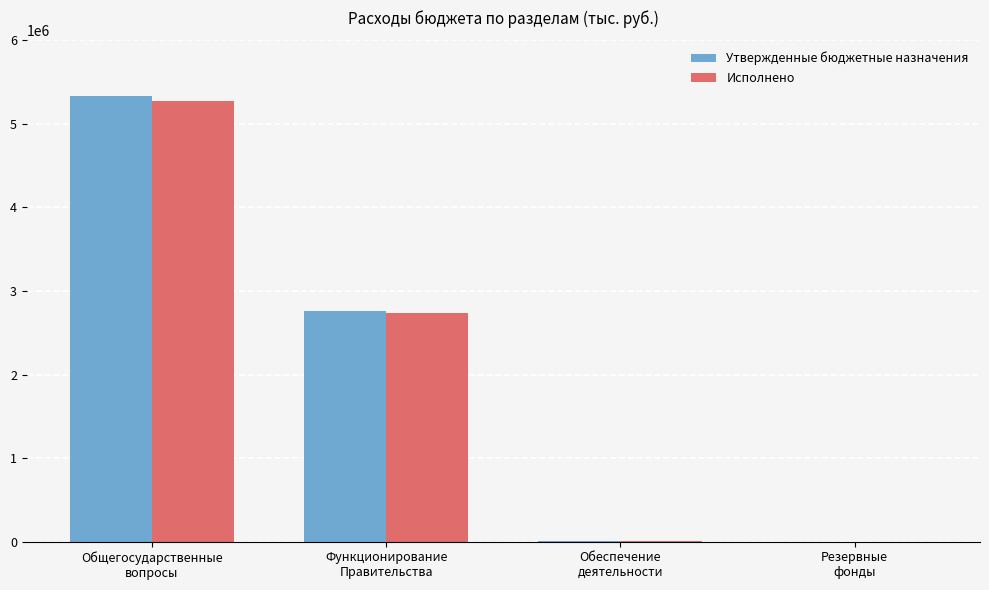

What is the sum of all Утвержденные бюджетные назначения values?

8103624.0